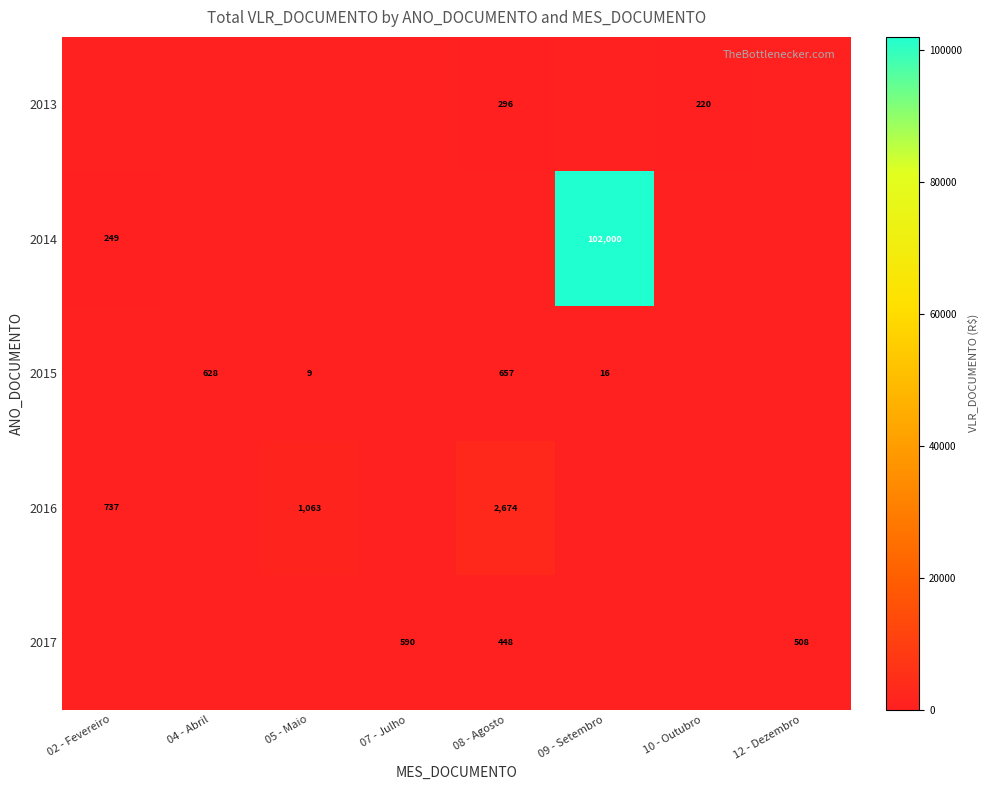

The value of 2016 at 08 - Agosto is 2674. True or false?

True